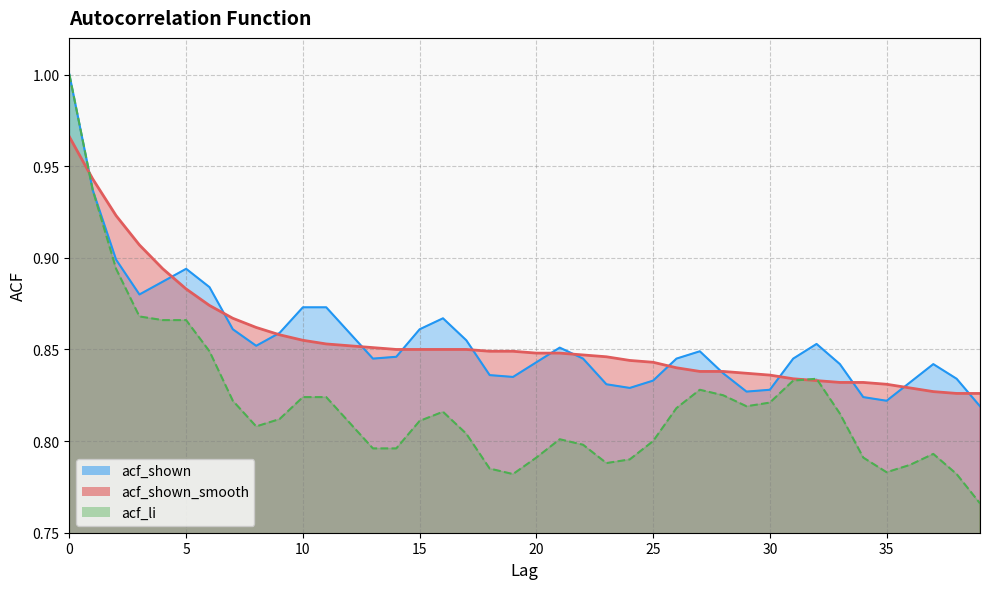

True or false: acf_li and acf_shown intersect in this chart.

False